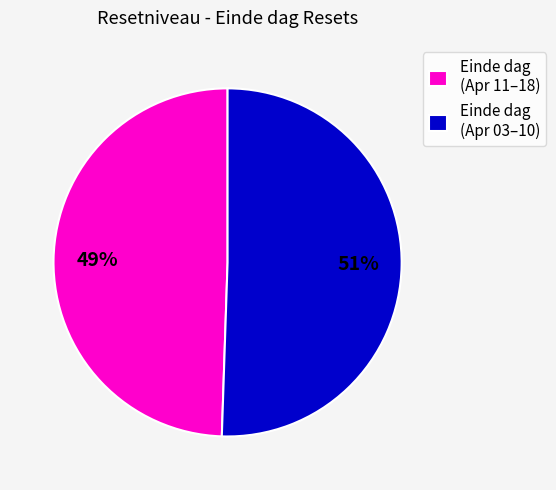

To the nearest percent, what percentage of the pie is Einde dag (Apr 11–18)?

49%